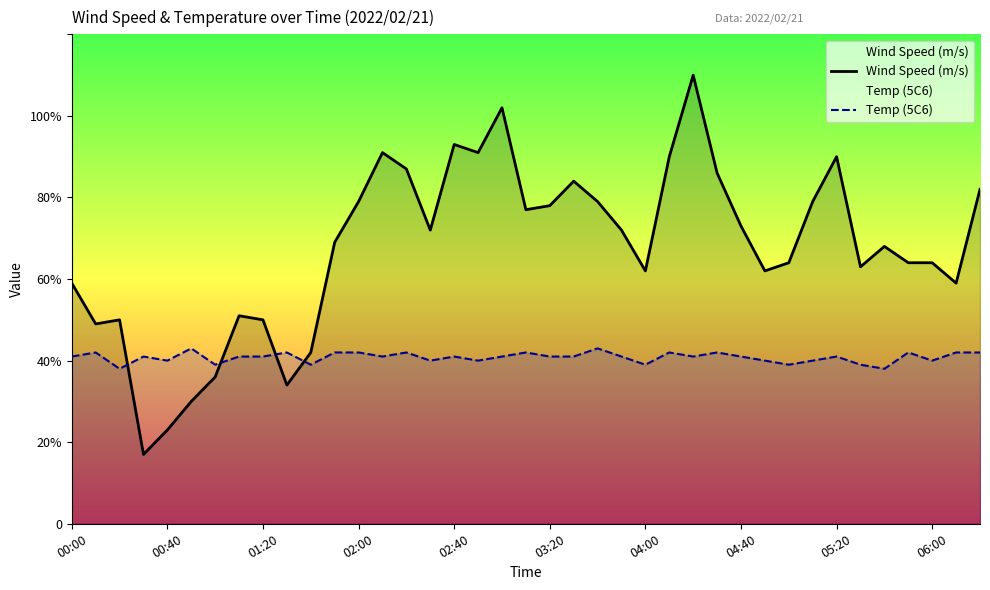

Which series ends up on top after the final intersection of Wind Speed (m/s) and Temp (5C6)?

Wind Speed (m/s)